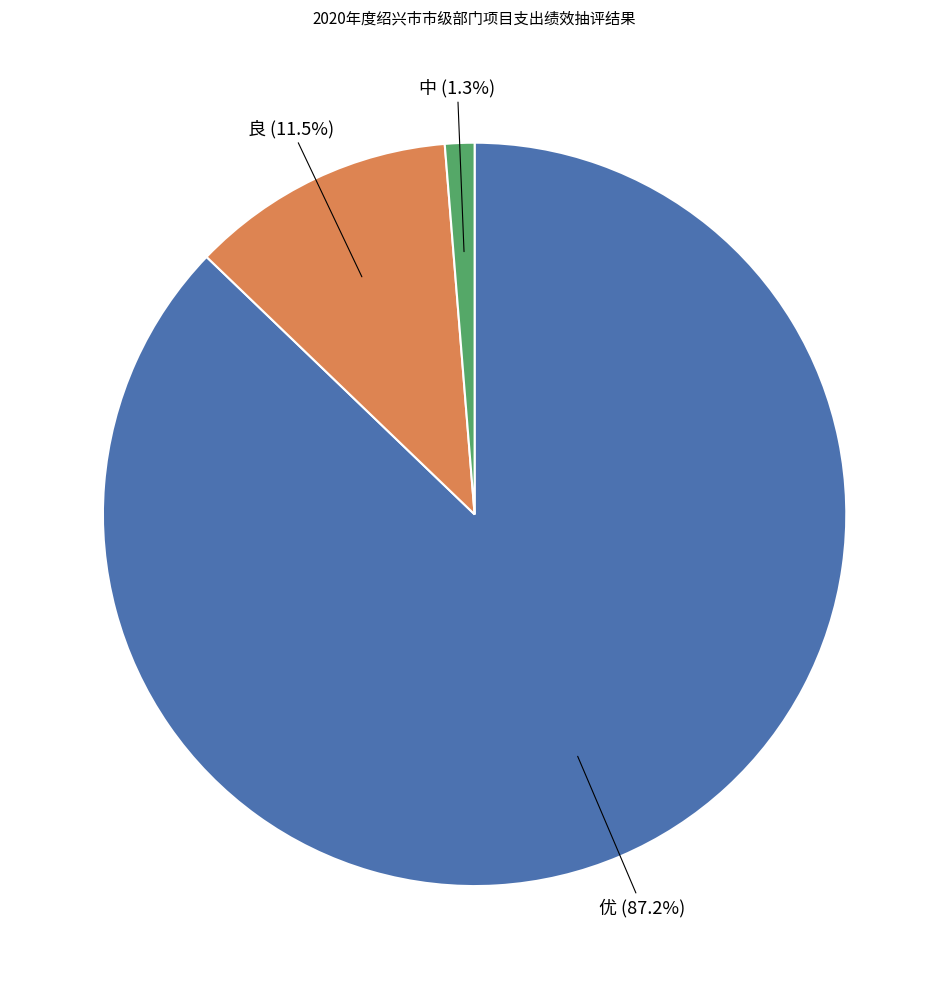

To the nearest percent, what is the average slice percentage?

33%